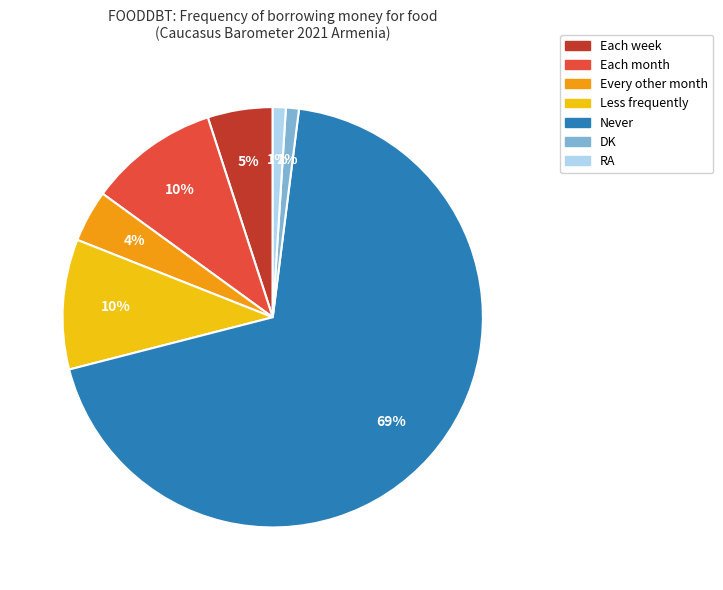

What is the largest slice in the pie chart?

Never